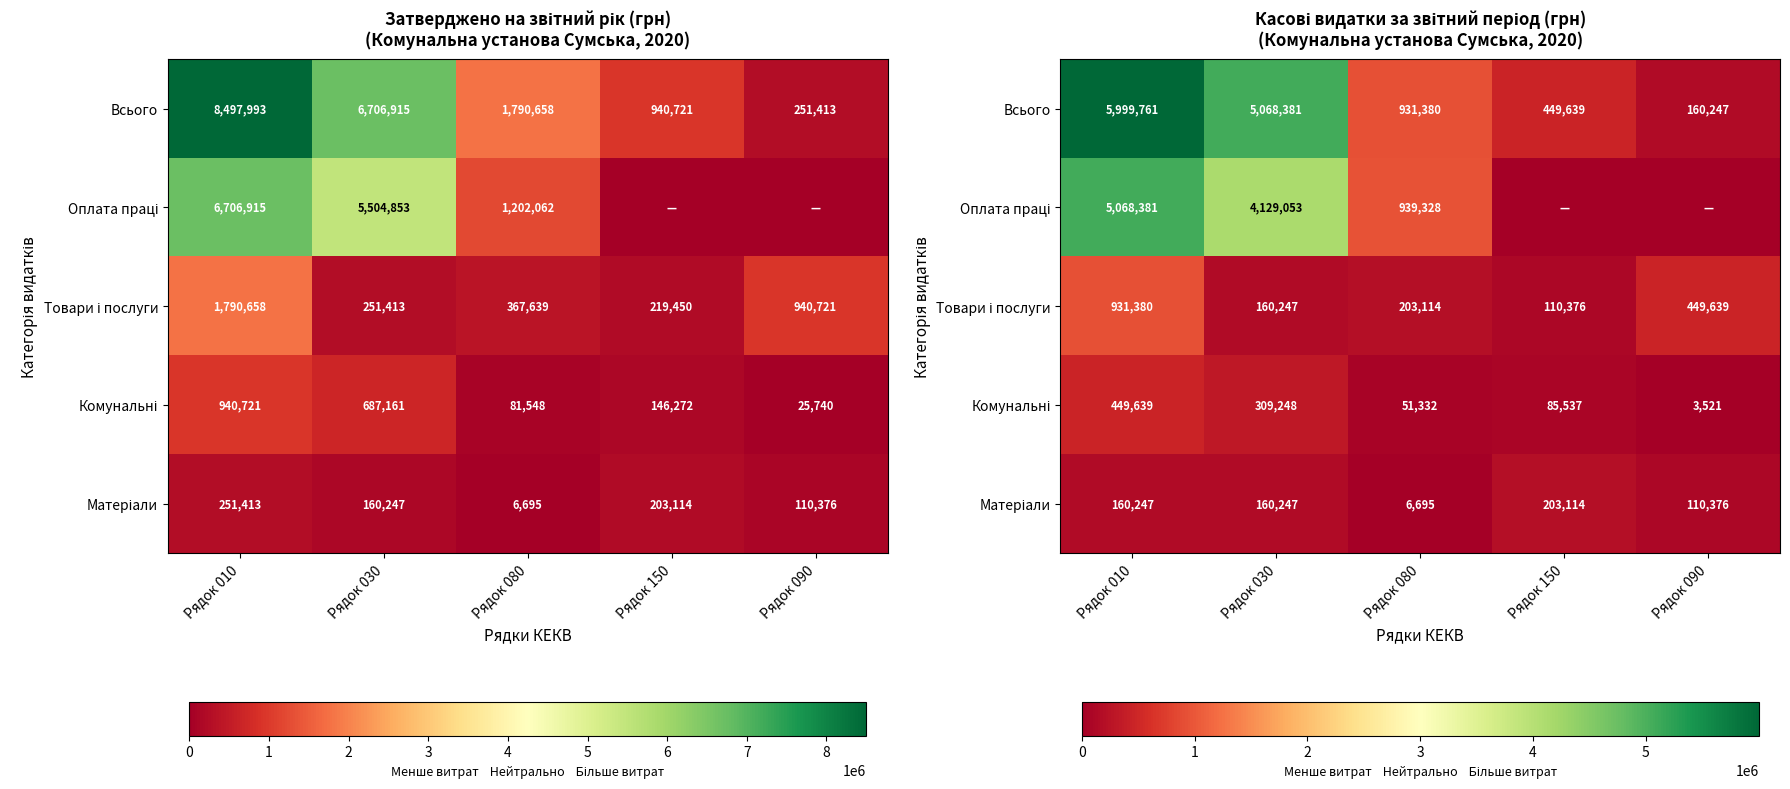

What is the maximum value for Комунальні?

449638.8